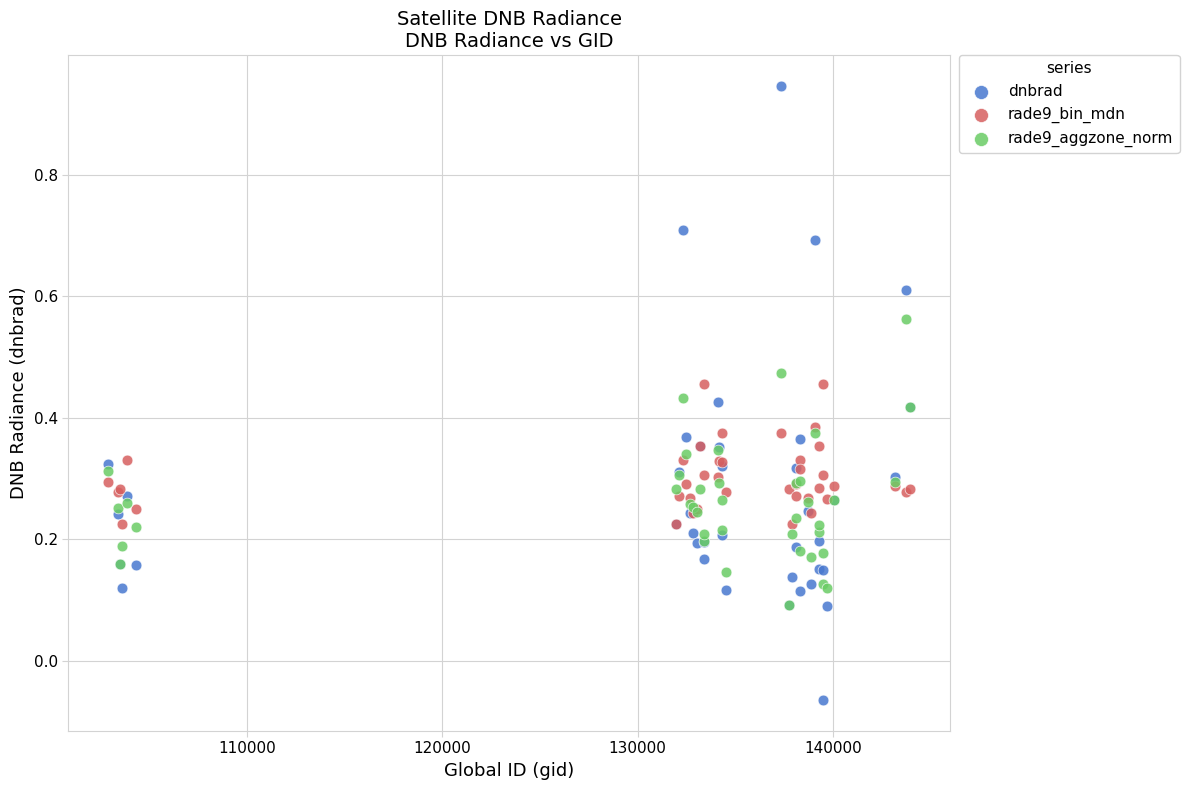

What are all the series names shown in the legend?

dnbrad, rade9_bin_mdn, rade9_aggzone_norm